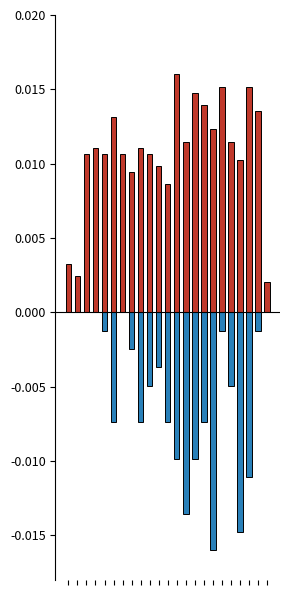

Between 16 and 20, which series saw the biggest shift?

monthly_download_resource